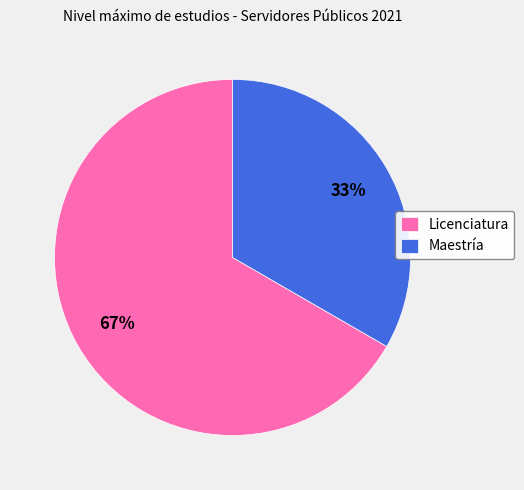

True or false: Licenciatura accounts for 67% of the total.

True